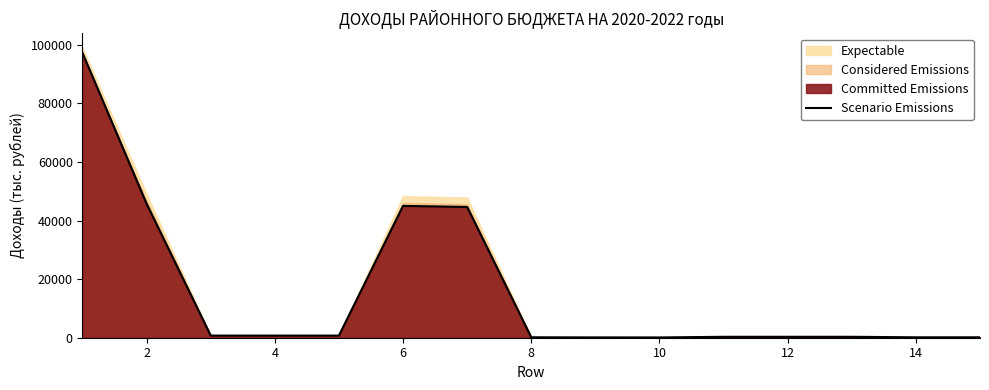

The value of Scenario Emissions at 2 is 45730.0. True or false?

True